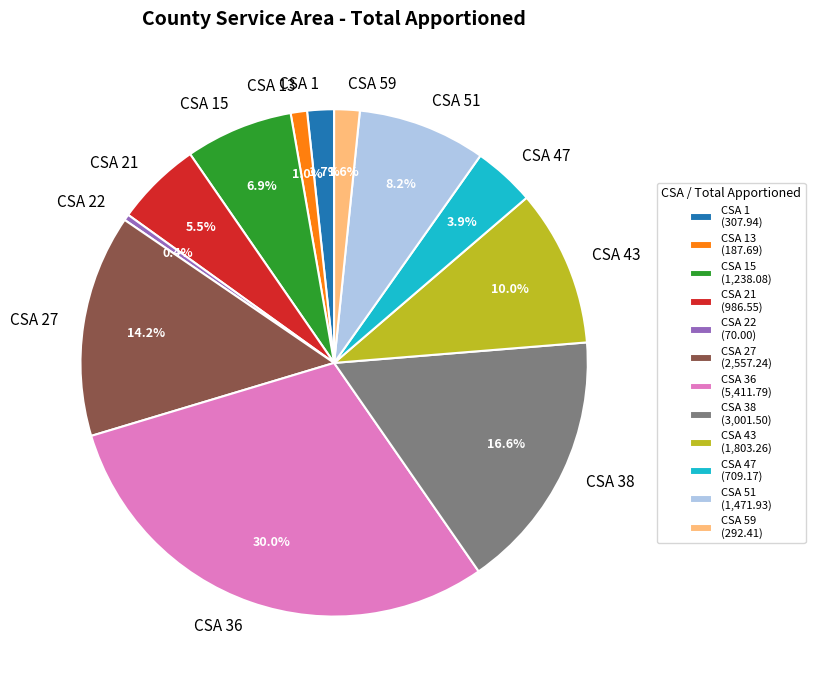

Which slice is the largest?

CSA 36